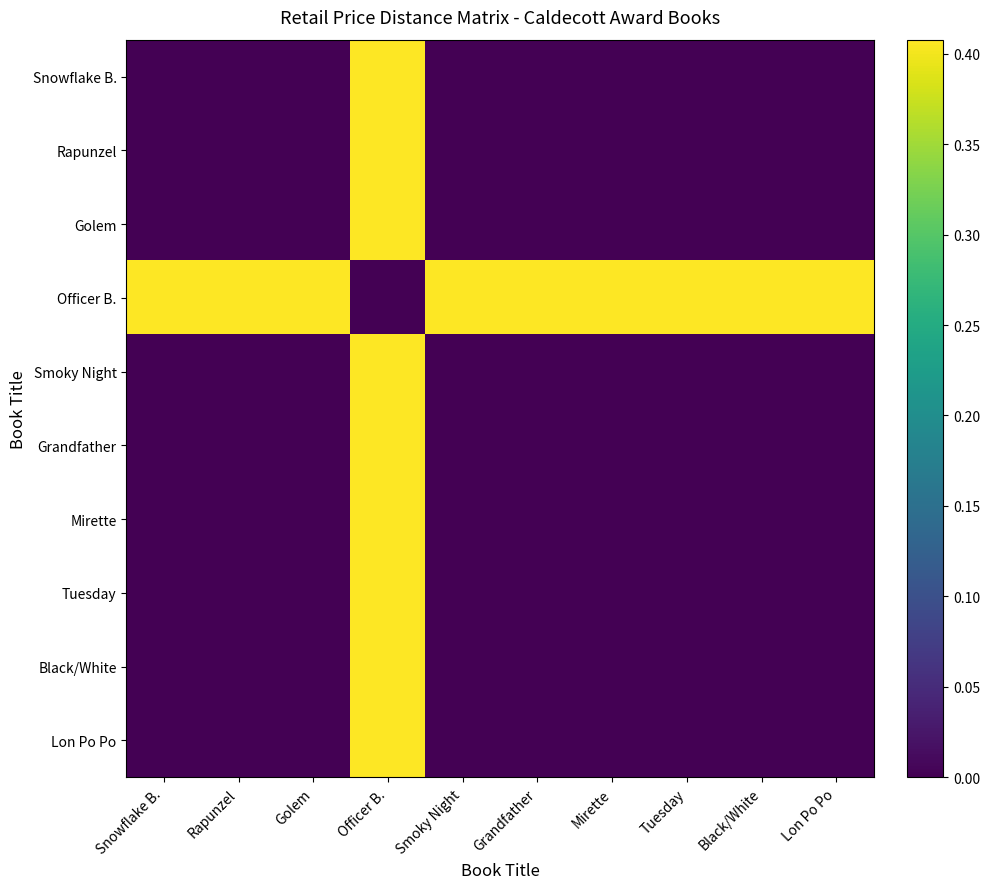

At which category is the sum across all series the highest?

Officer B.